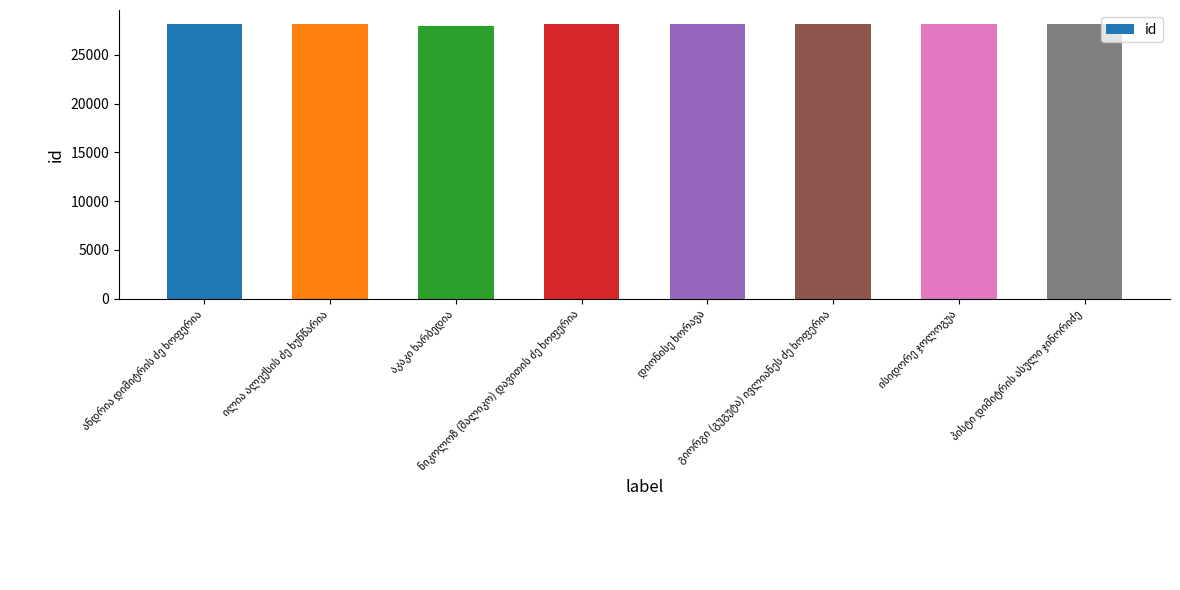

What is the value of the 3rd bar from the left?

27991